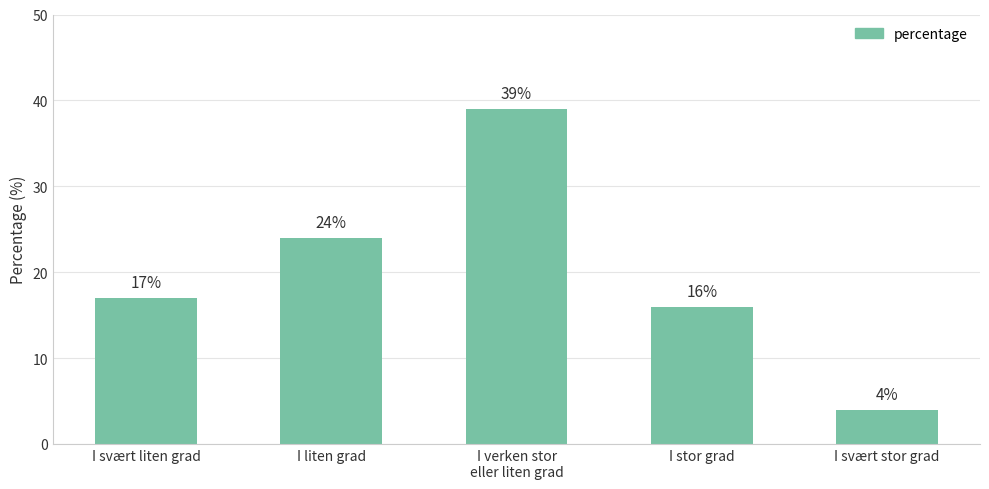

What is the difference between the values at I svært liten grad and I verken stor
eller liten grad?

22